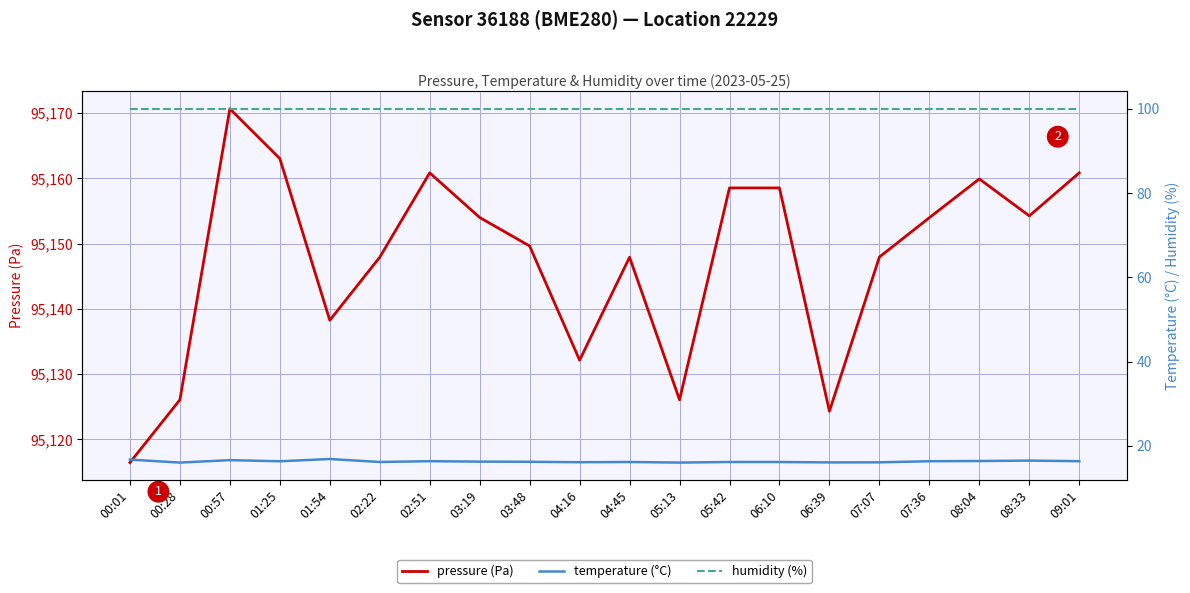

At which label is pressure (Pa) closest to 95143?

01:54